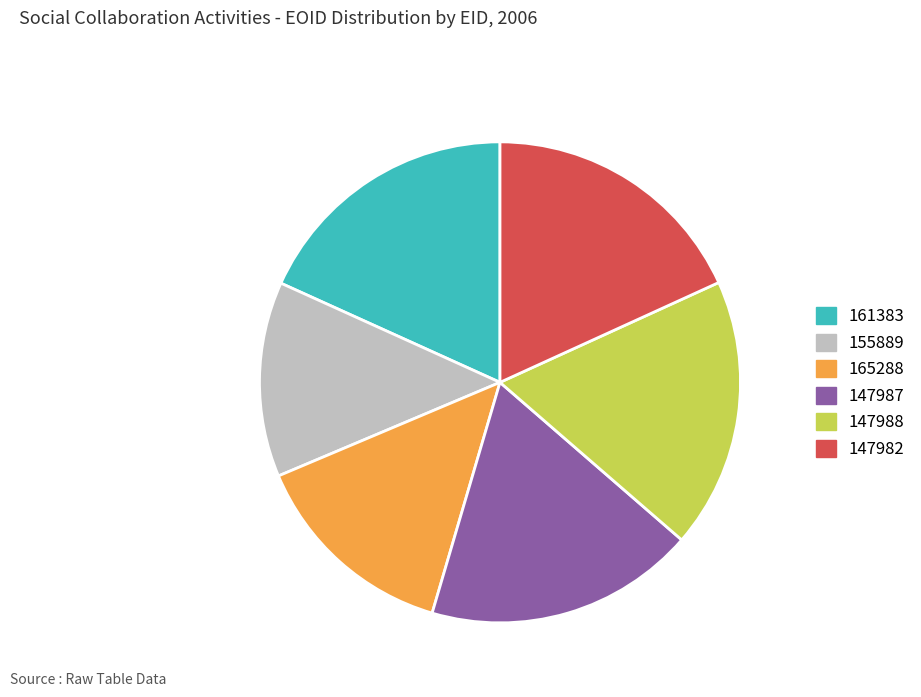

Which category has the smallest portion of the pie?

155889